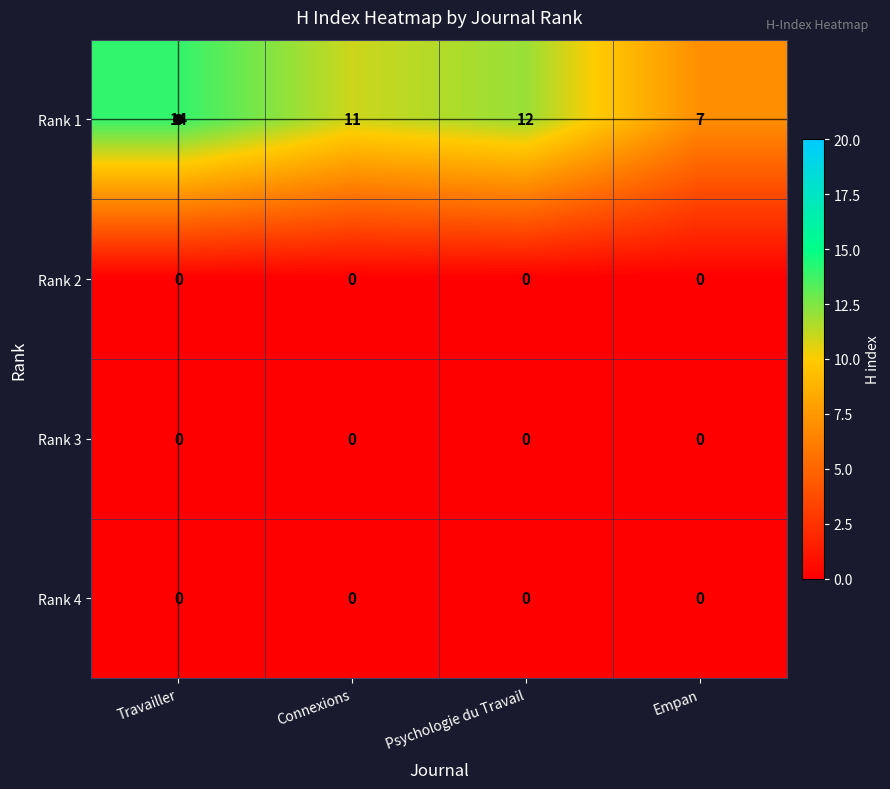

How many distinct data groups are displayed?

4